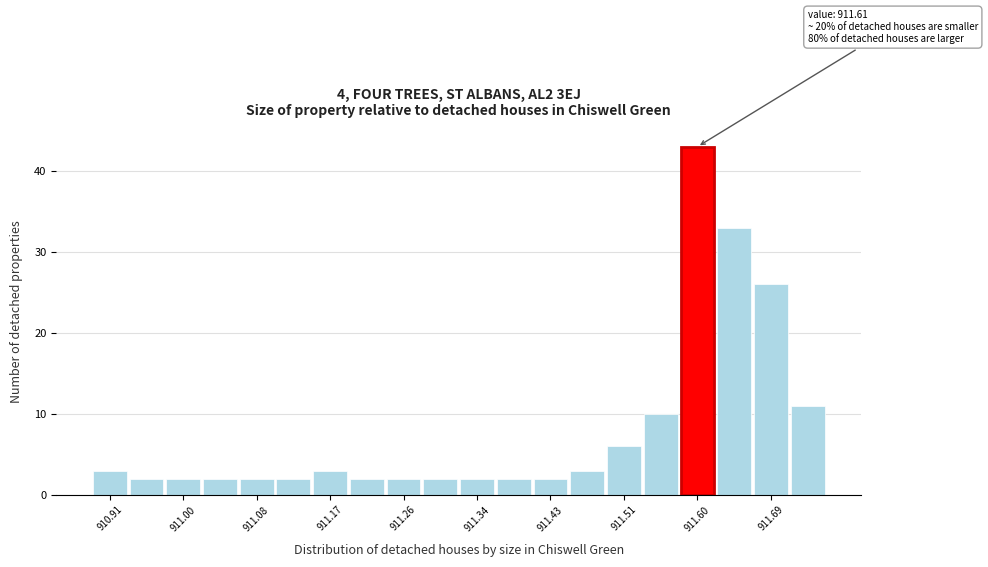

Which range on the x-axis has the tallest bar?

911.578 to 911.621